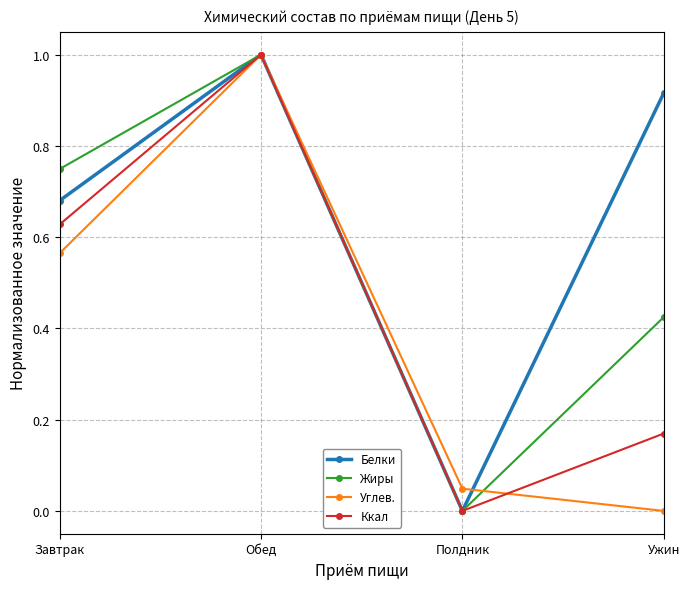

How many data points in Углев. are above 0?

3